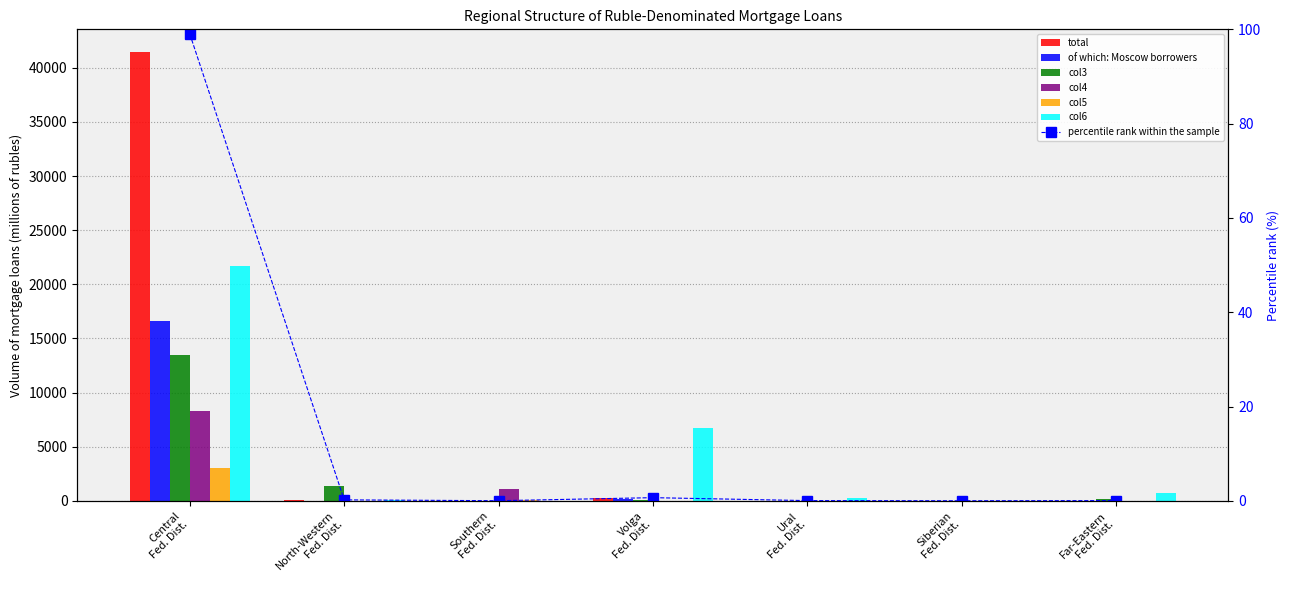

How many positive values does the col4 series have?

5